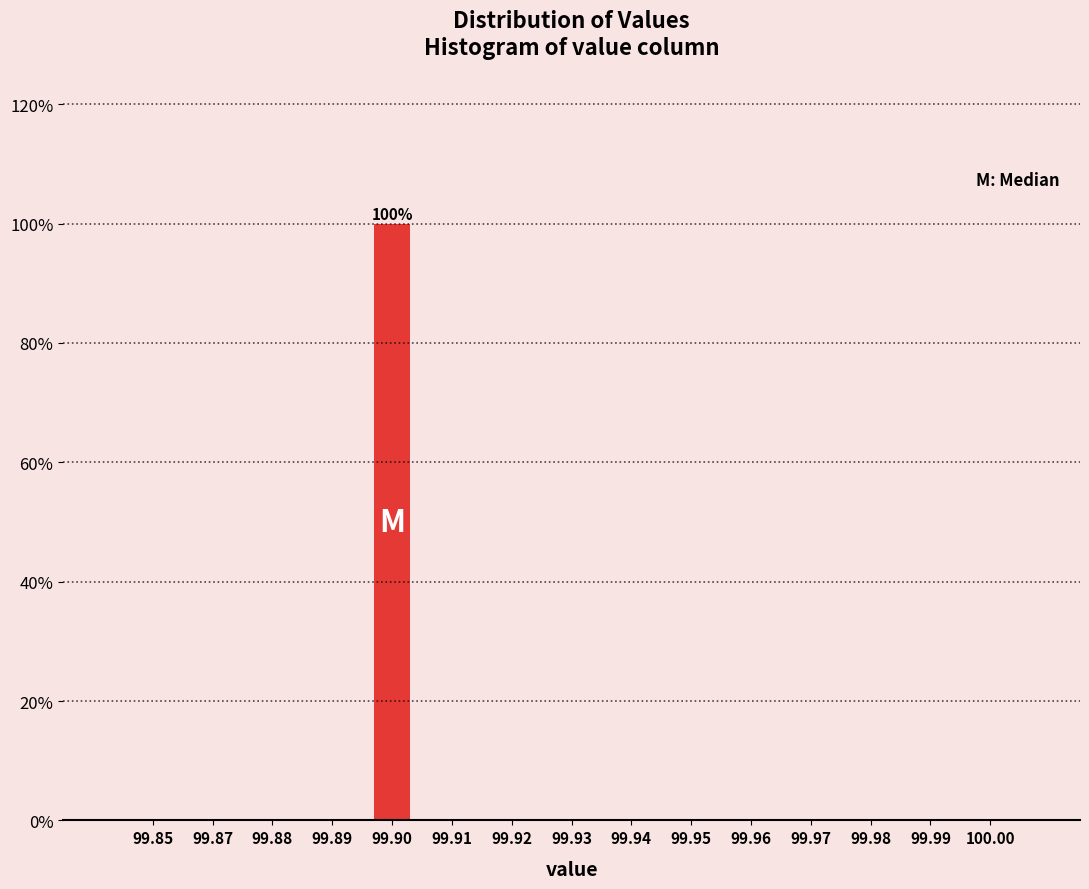

Reading left to right, transcribe all the data shown in this chart.

99.85=0	99.87=0	99.88=0	99.89=0	99.90=100	99.91=0	99.92=0	99.93=0	99.94=0	99.95=0	99.96=0	99.97=0	99.98=0	99.99=0	100.00=0